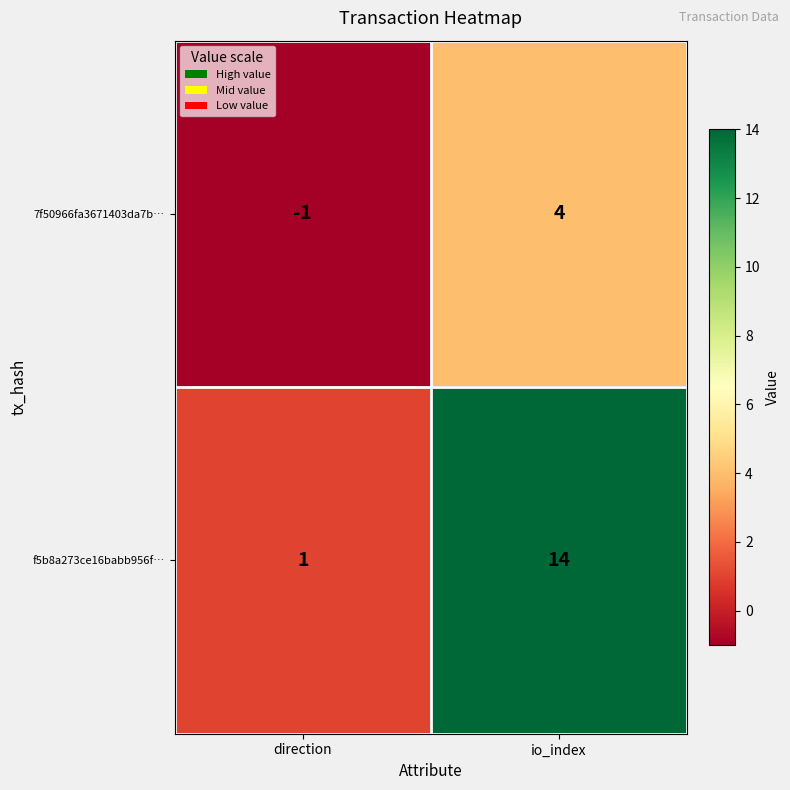

Is it true that f5b8a273ce16babb956f… equals 1 at direction?

True